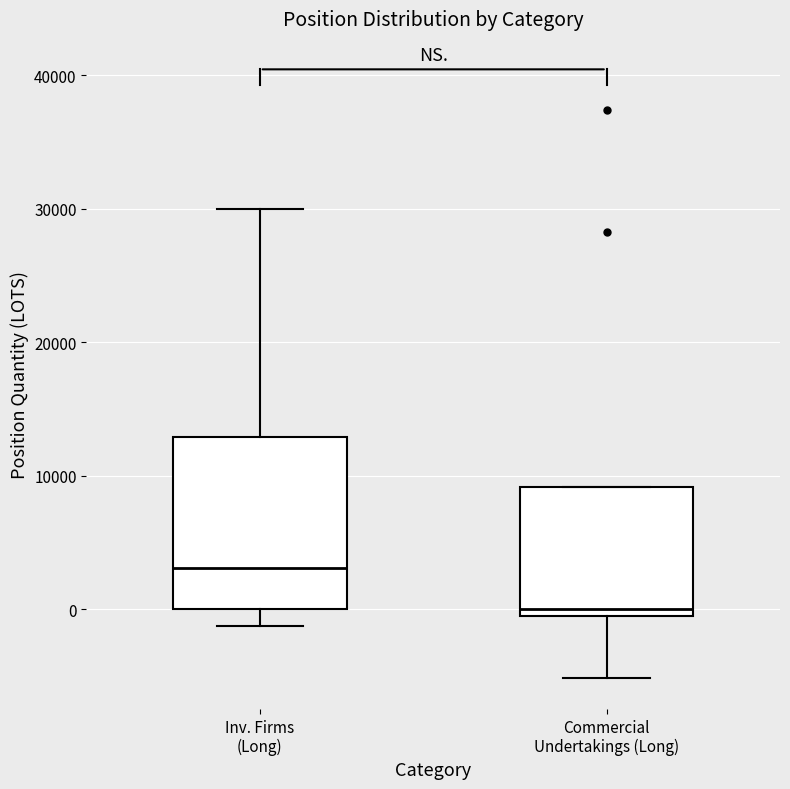

Where is the upper edge of the box for Inv. Firms (Long) on the y-axis? The values are not printed on the chart, so give them approximately, as read against the axis.

13000